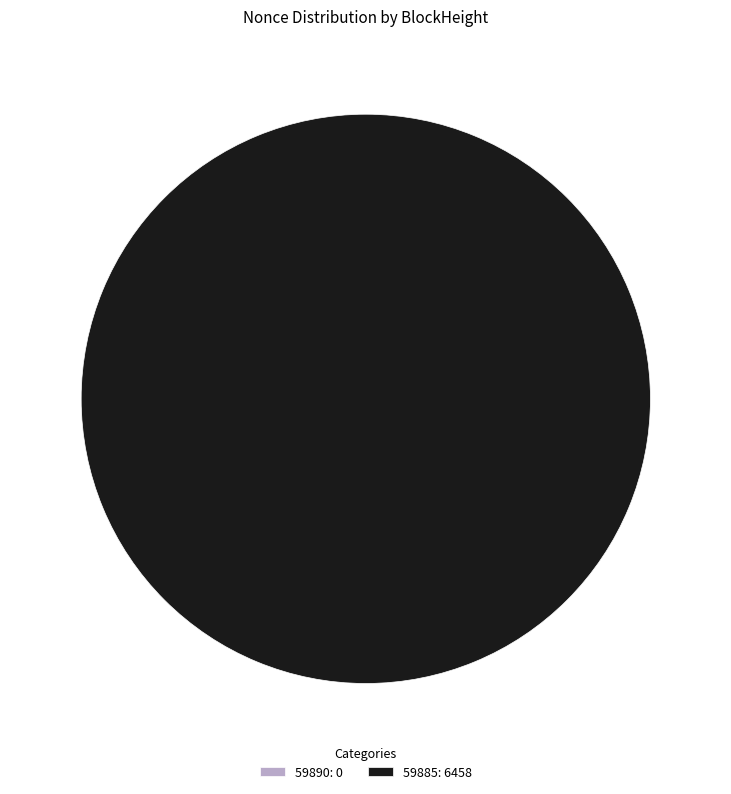

Is 59885 the majority of the pie?

Yes